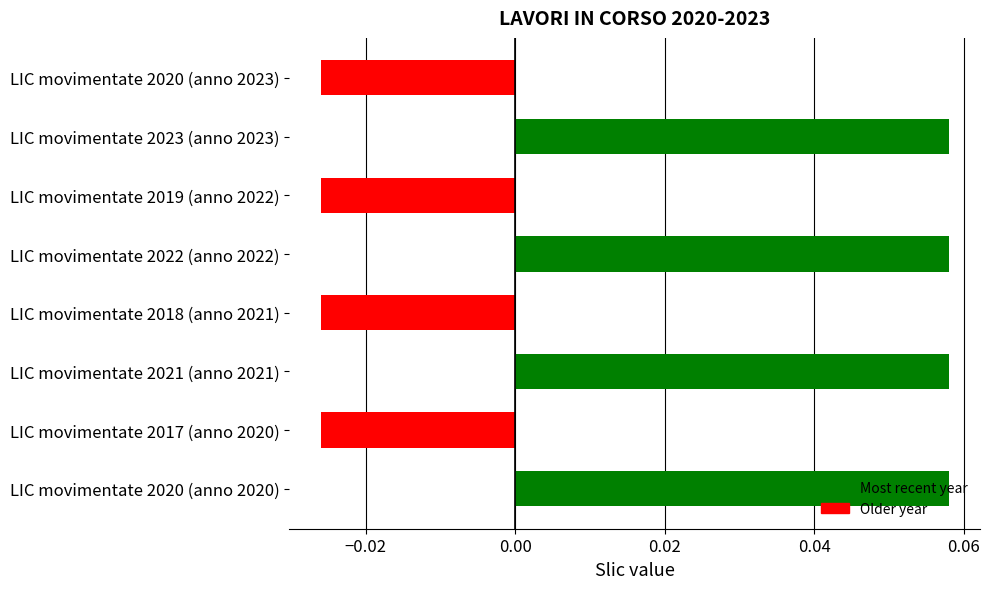

What is the change in value from LIC movimentate 2019 (anno 2022) to LIC movimentate 2023 (anno 2023)?

+0.1